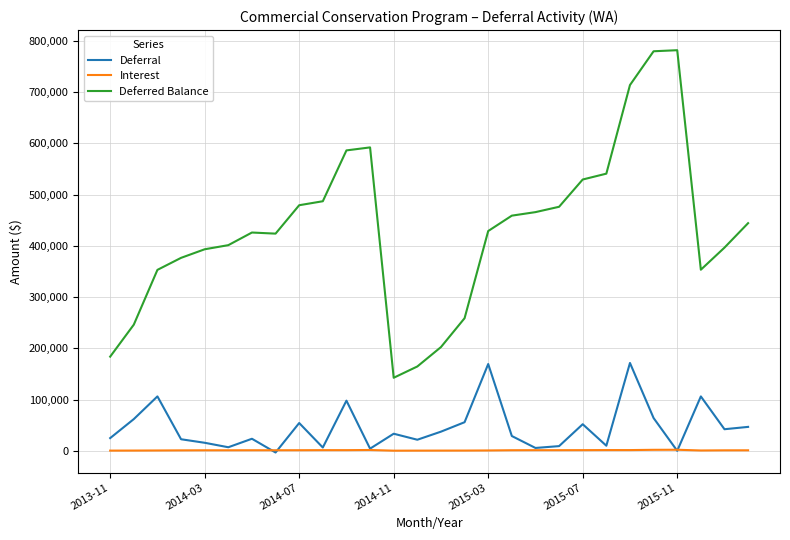

At how many categories does at least one series exceed 344189?

22